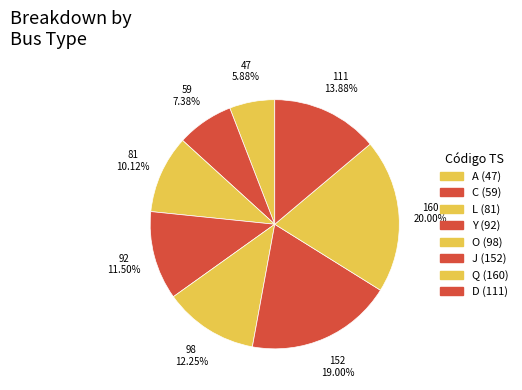

Count the number of slices in the pie.

8